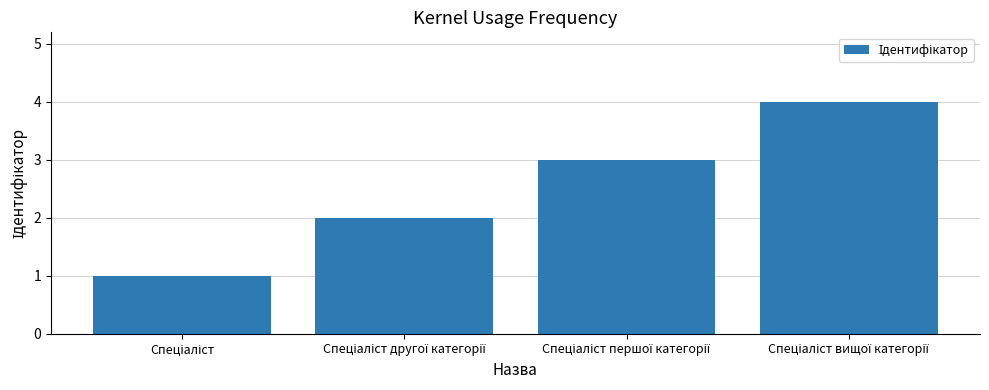

What is the sum of all values?

10